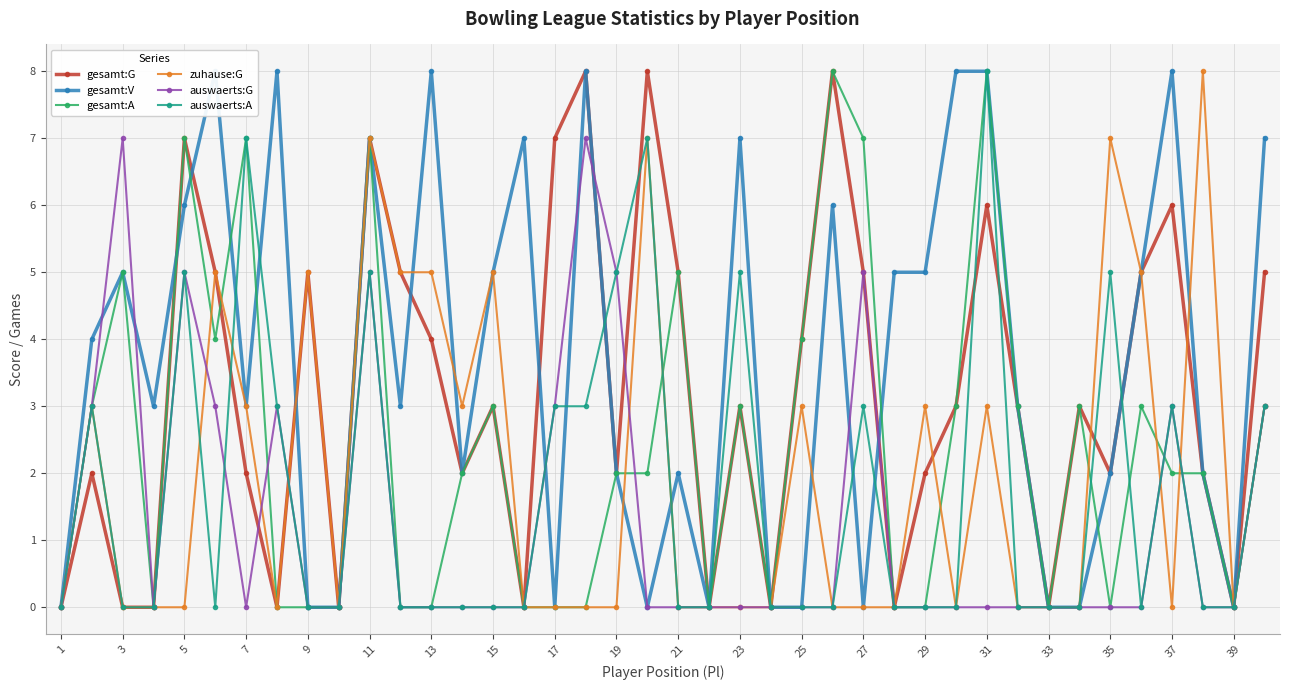

Where is the first local maximum for auswaerts:G?

3